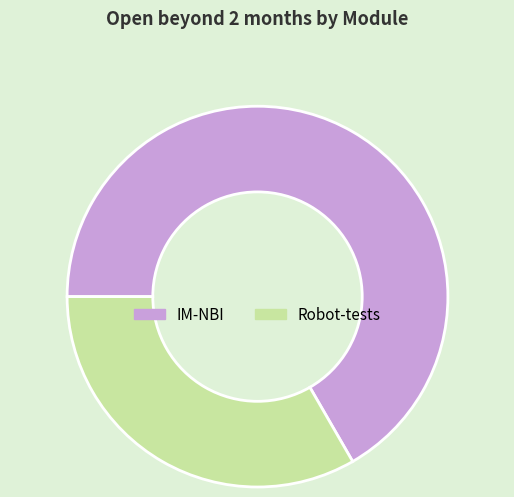

How many slices are in this pie chart?

2